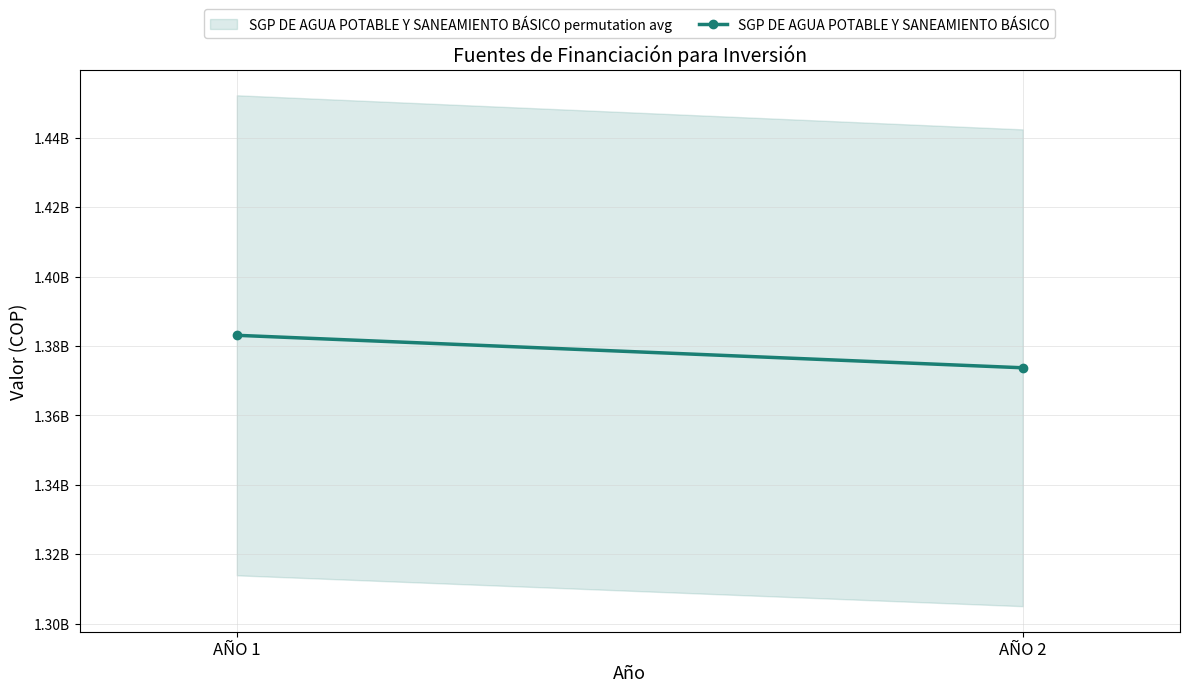

What is the maximum value shown in the chart?

1383064351